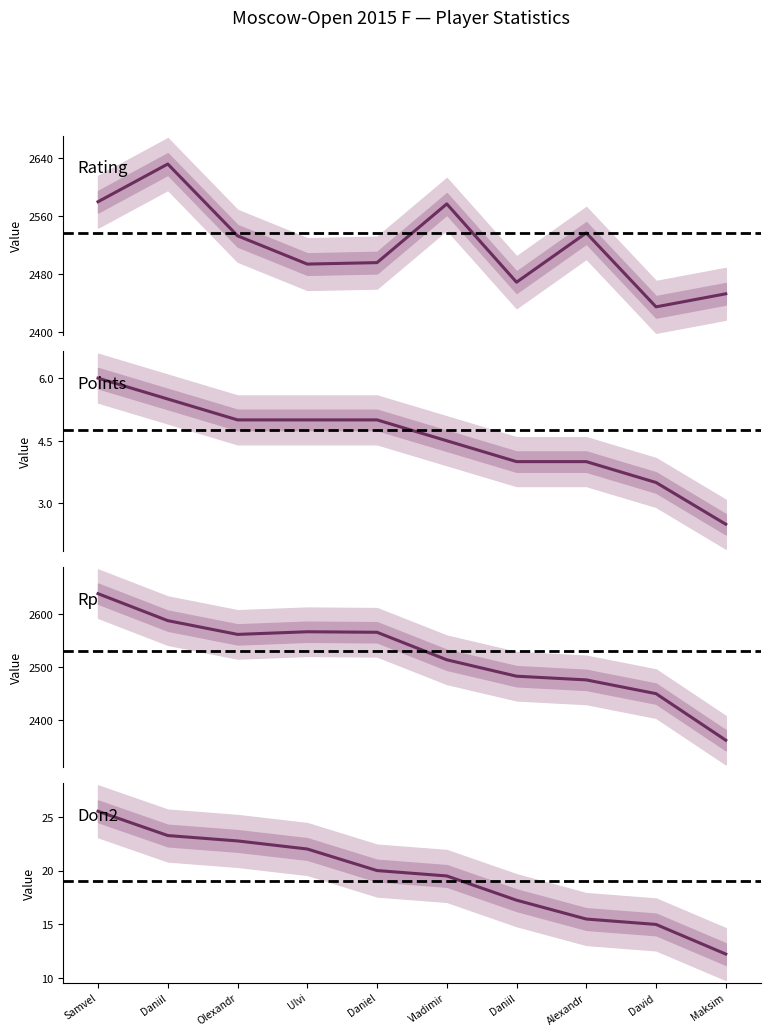

What is the smallest value displayed?

2.5